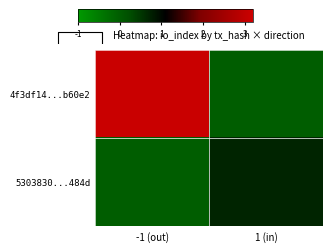

Which series changed the most between -1 (out) and 1 (in)?

4f3df14...b60e2